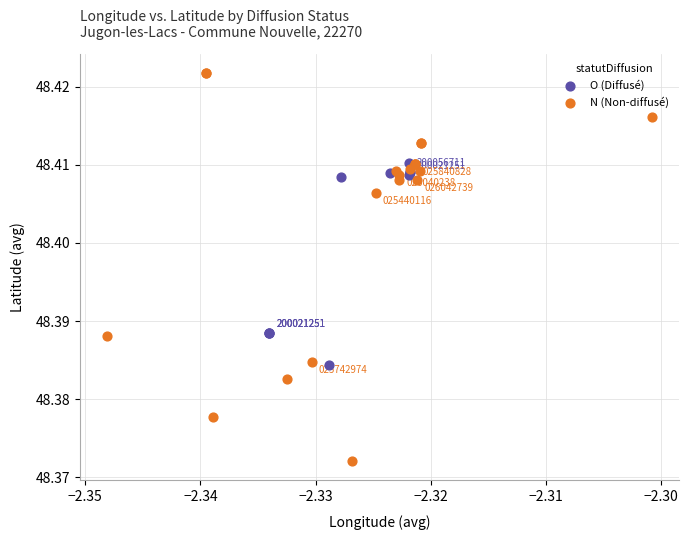

Which series reaches the minimum Y coordinate?

N (Non-diffusé)